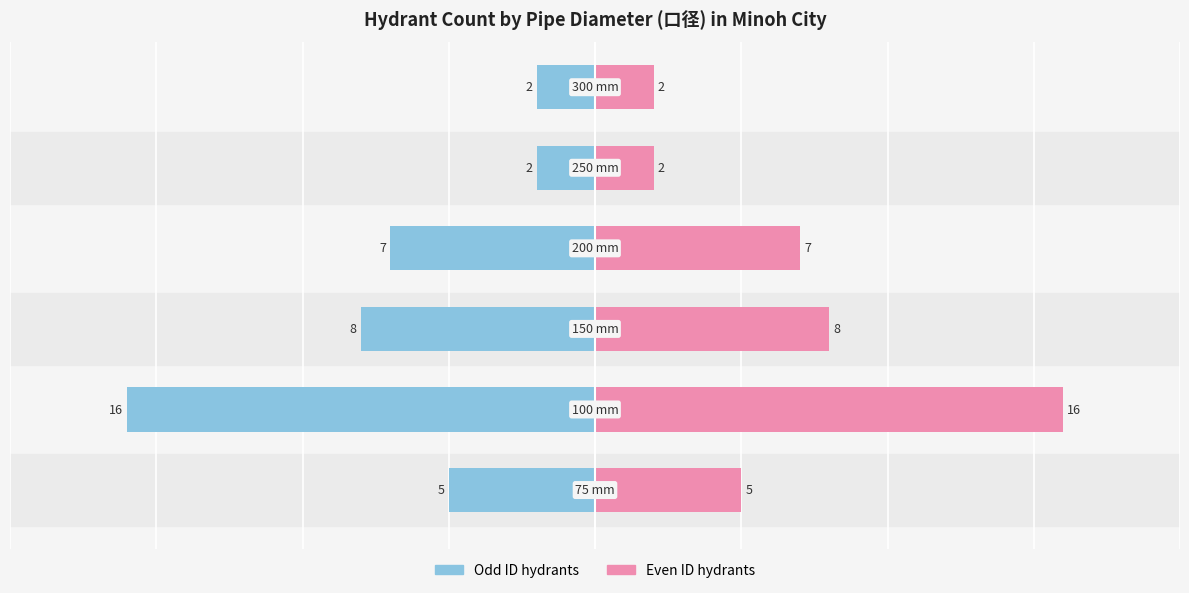

What is the sum of the Even ID hydrants values at 0 and 5?

7